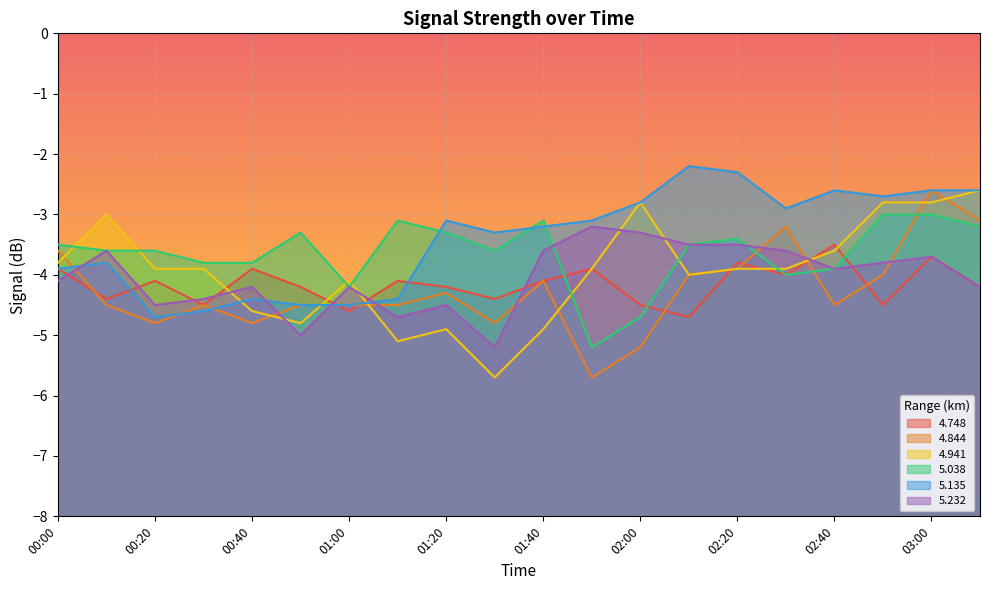

How many interior local valleys does the 5.135 series have?

4